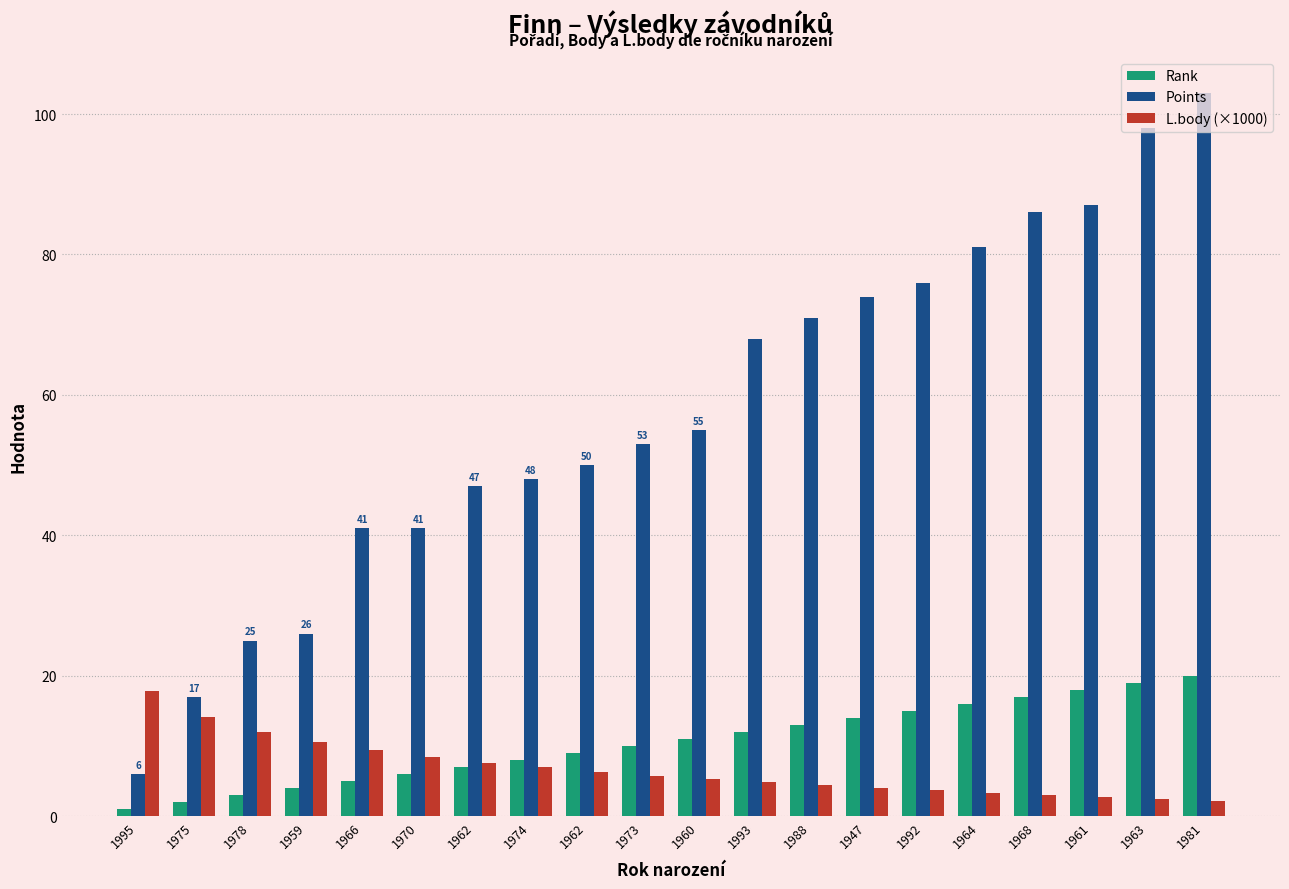

Where is Points nearest to the value 54?

1973